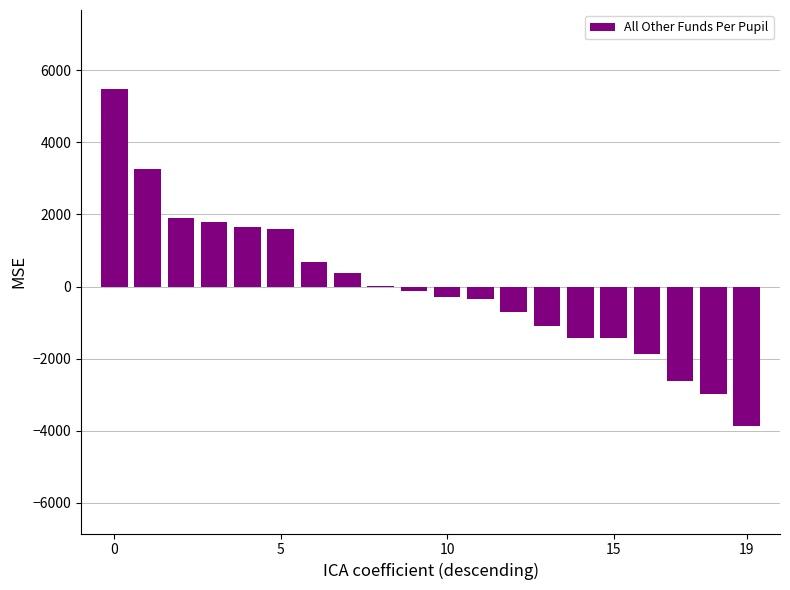

What is the maximum value shown in the chart?

5478.8